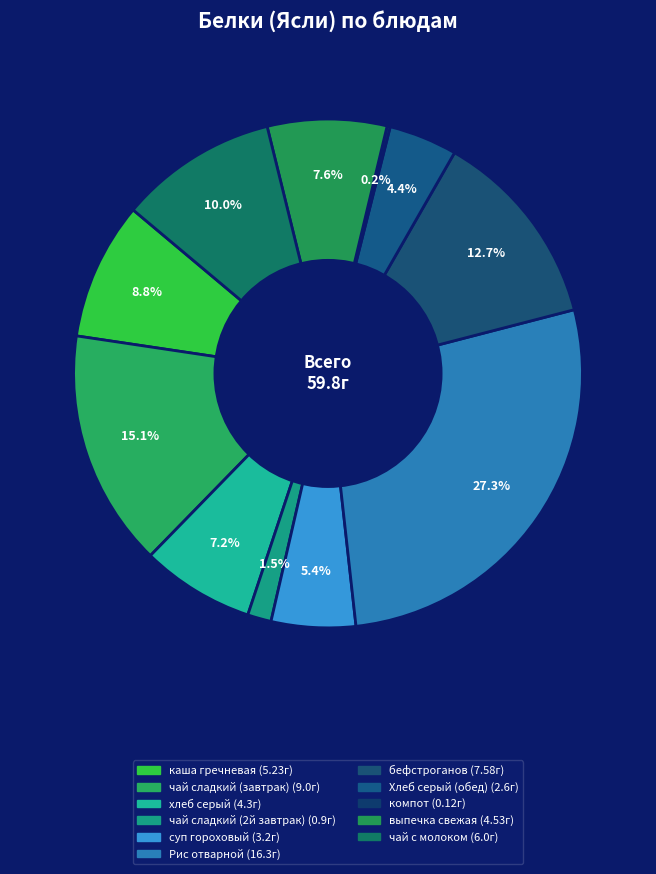

What is the largest slice in the pie chart?

Рис отварной